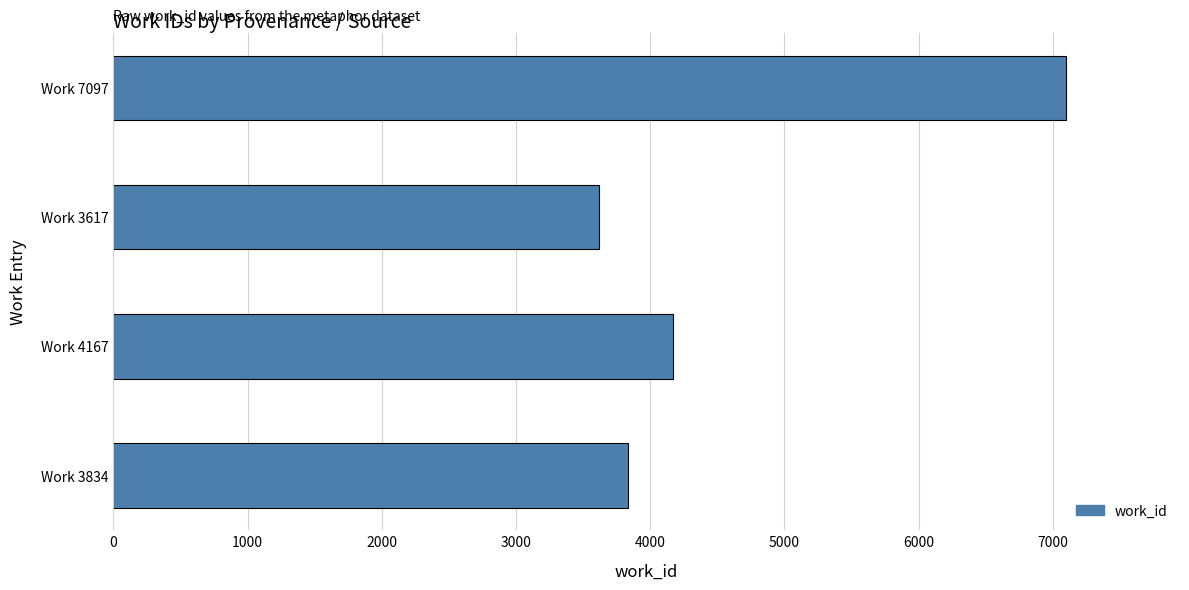

Reading bottom to top, transcribe all the data shown in this chart.

3834	4167	3617	7097